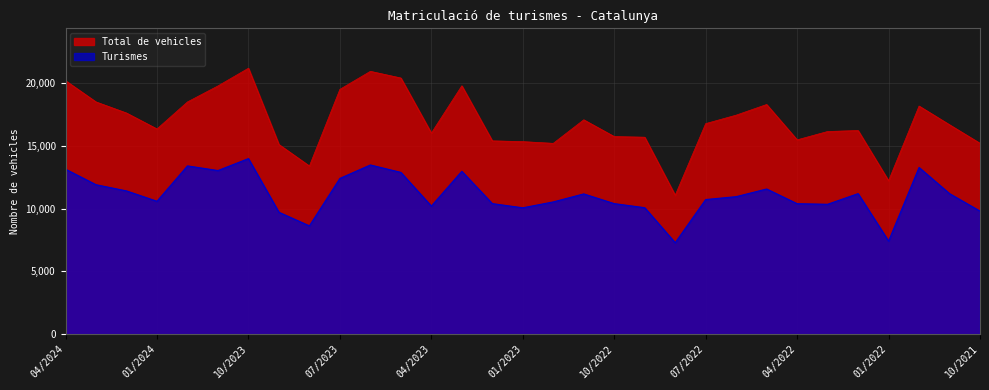

Between 01/2024 and 02/2022, which series saw the biggest shift?

Turismes